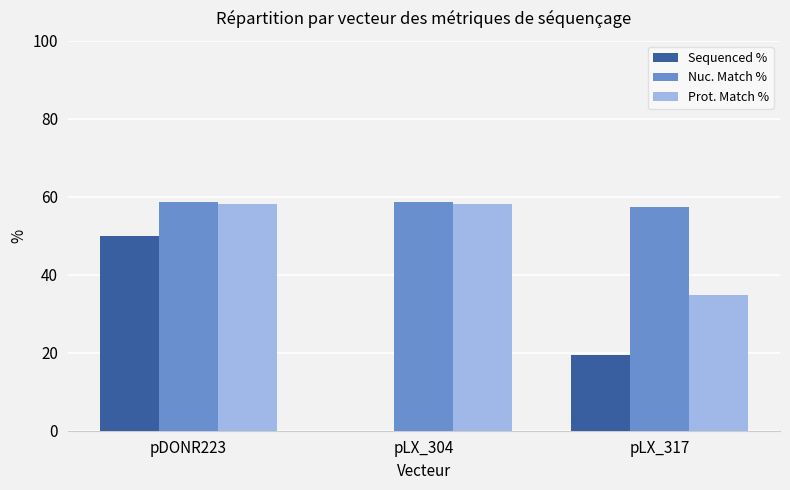

At which label is Sequenced % closest to 25?

pLX_317